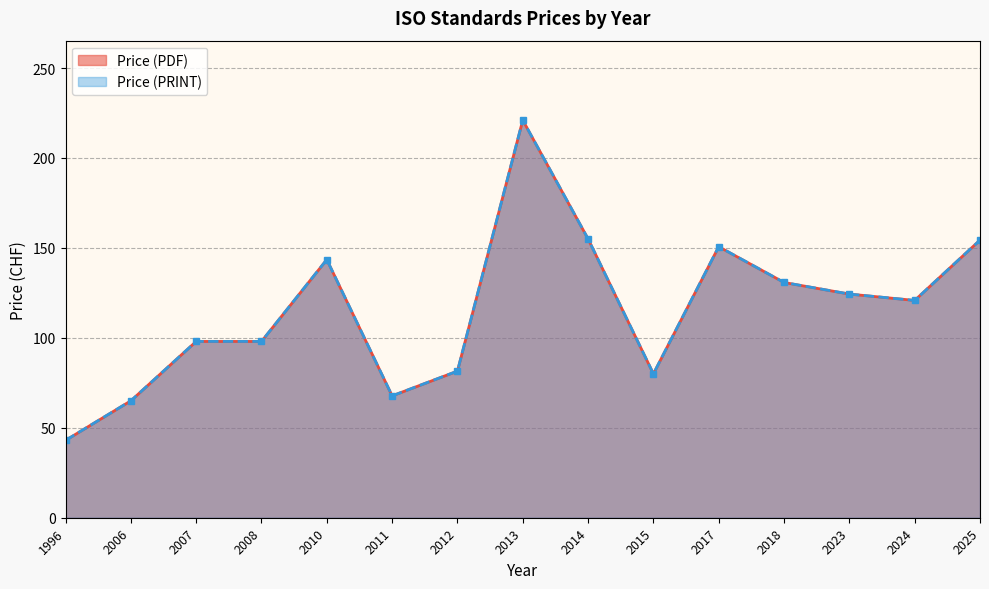

True or false: Price (PRINT) and Price (PDF) intersect in this chart.

False